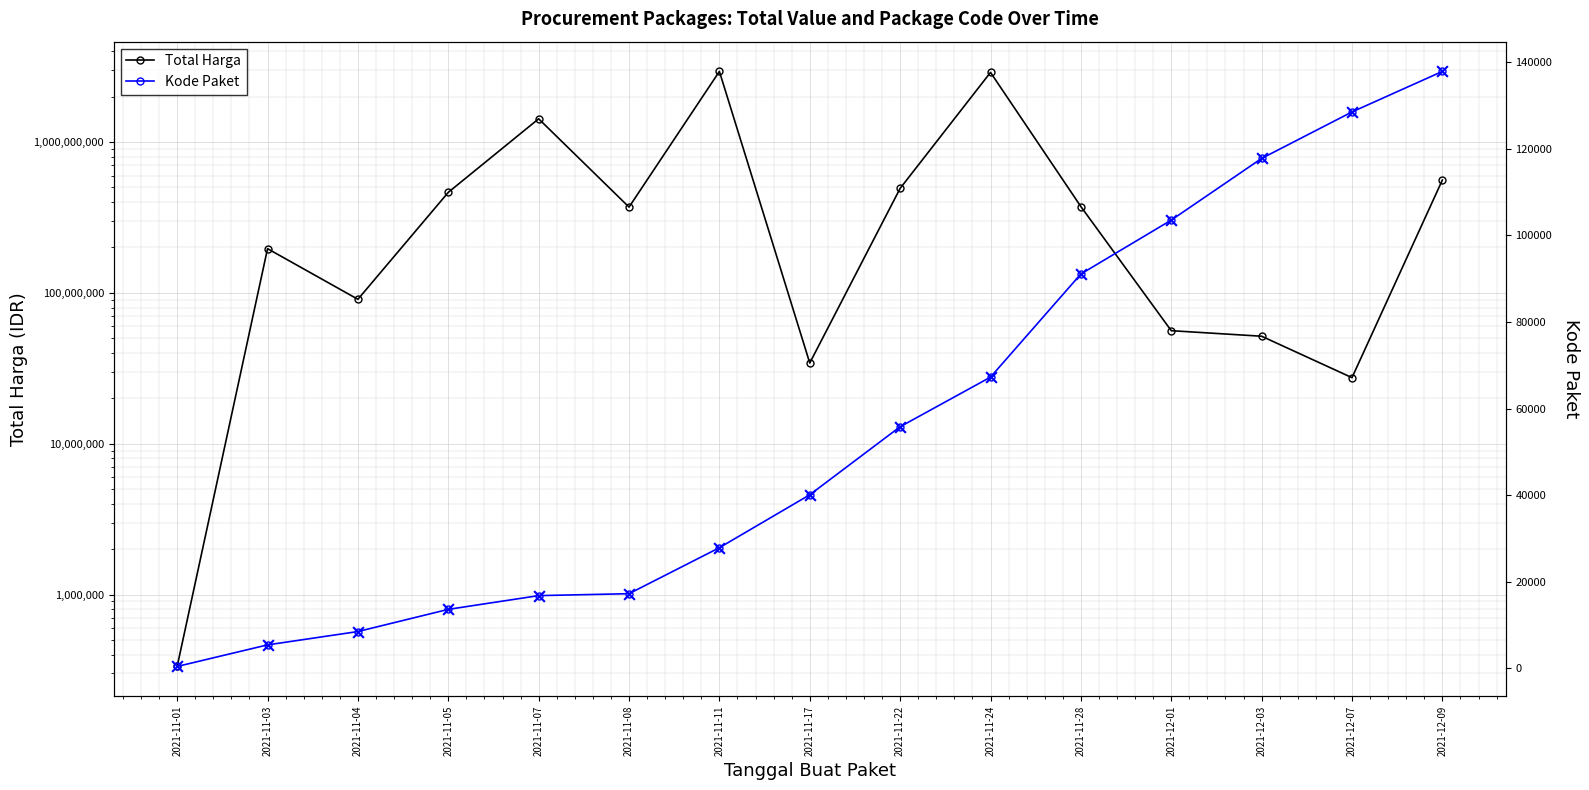

Which series contains the highest Y value?

Total Harga